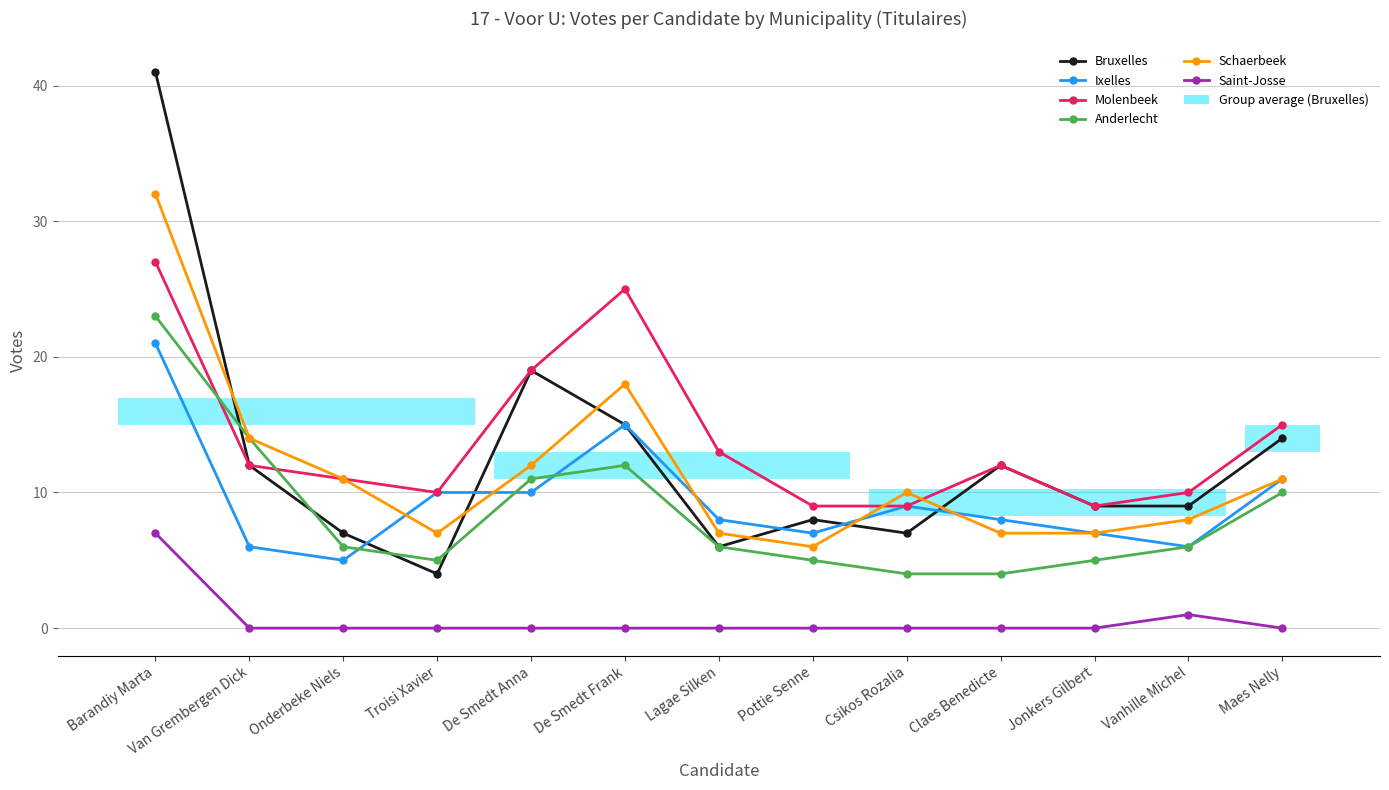

Which has a higher value, Van Grembergen Dick or Pottie Senne?

Van Grembergen Dick